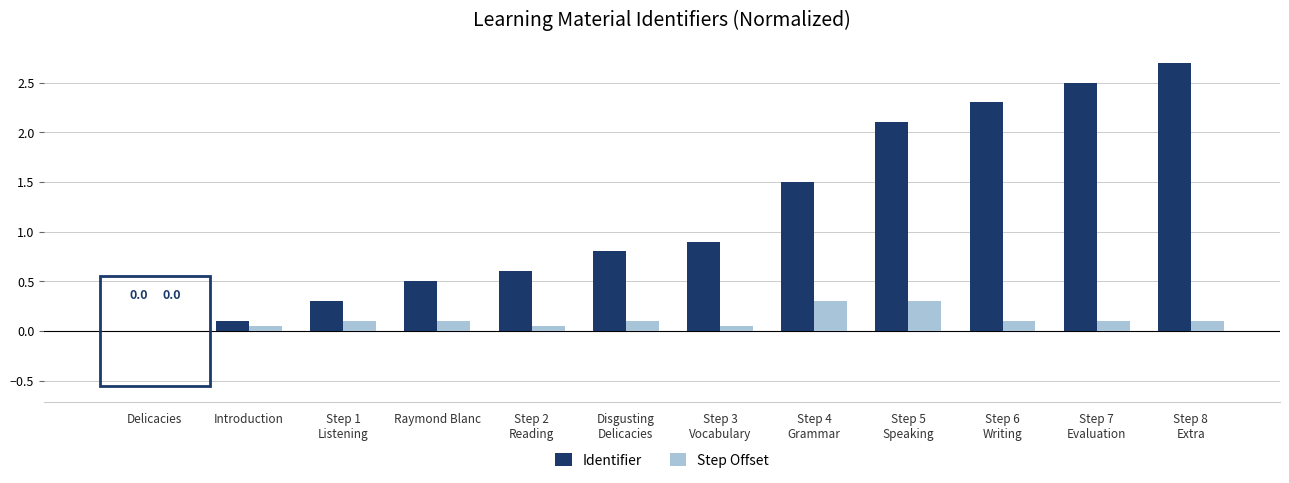

Which series has the largest total across all categories?

Identifier